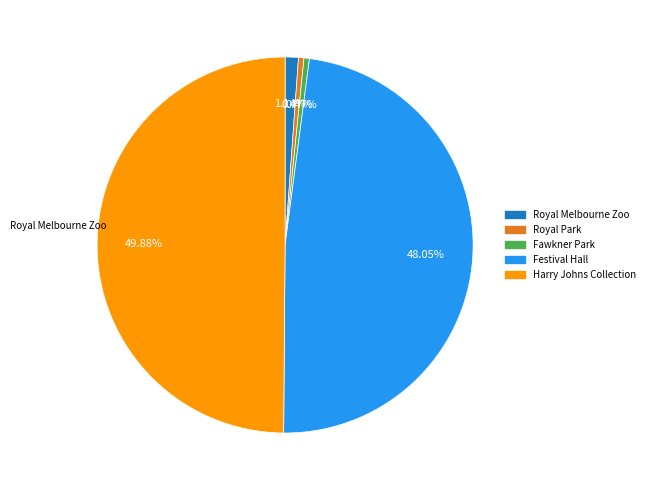

How many slices are in this pie chart?

5